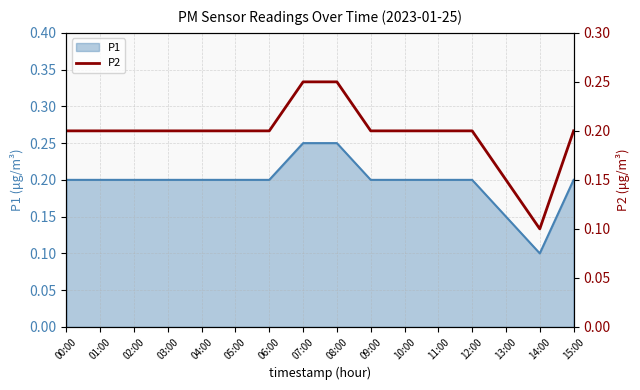

What is the sum of all values?

3.2